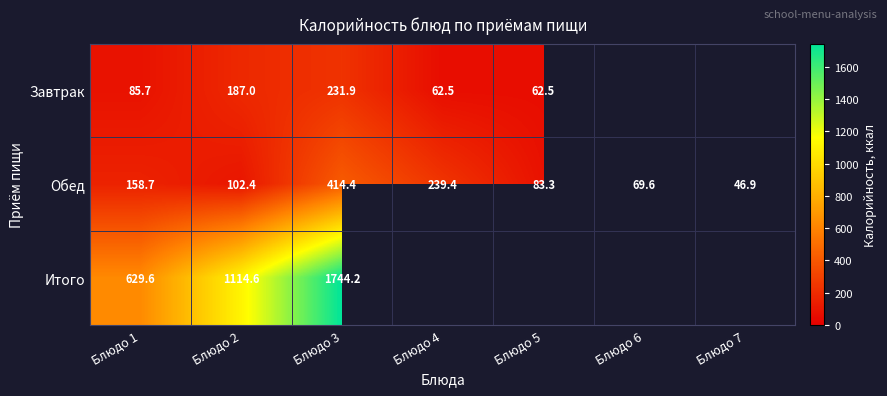

How many data points in Завтрак are less than 187?

3